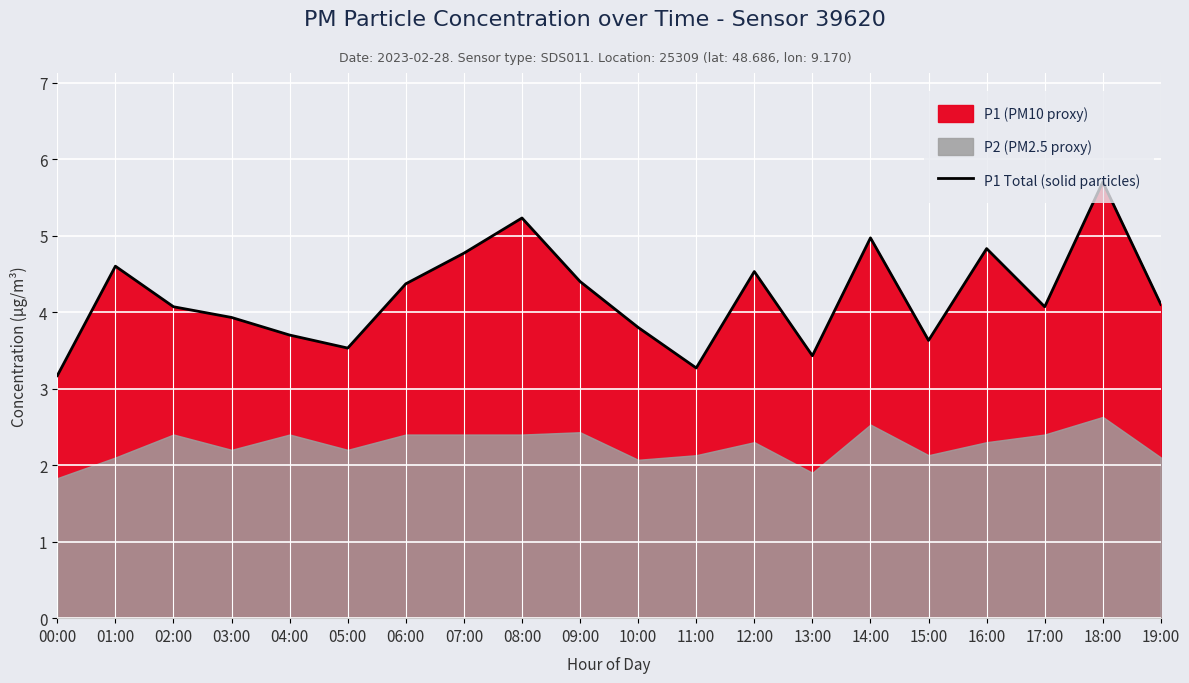

What is the label of the 14th point from the left?

13:00